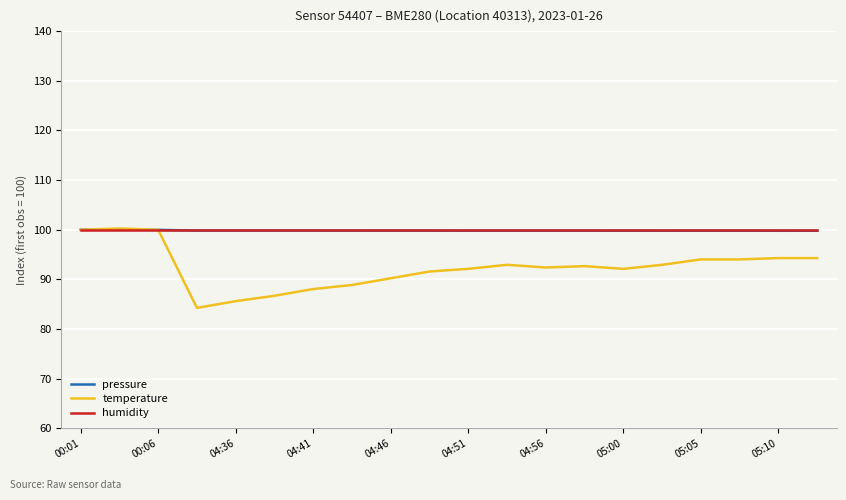

Which series has the largest range (max minus min)?

temperature